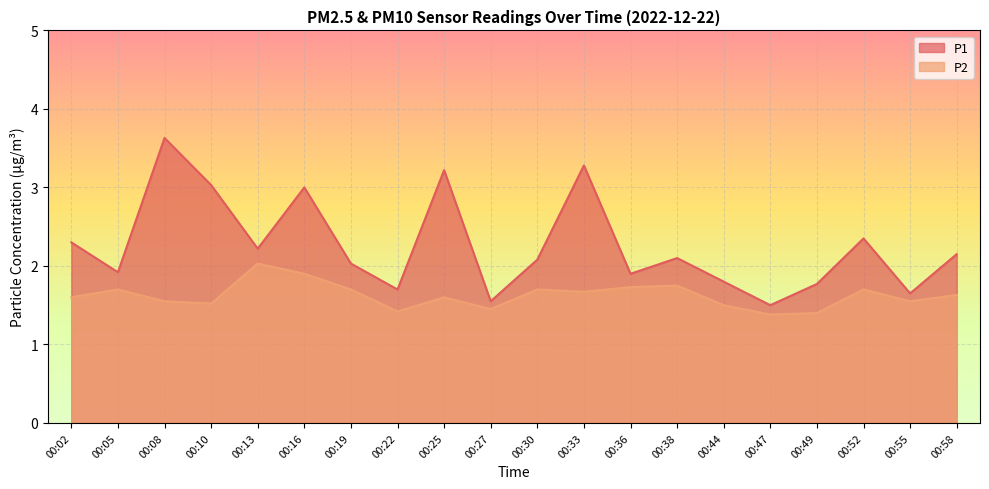

How many data points in P1 are less than 2?

8